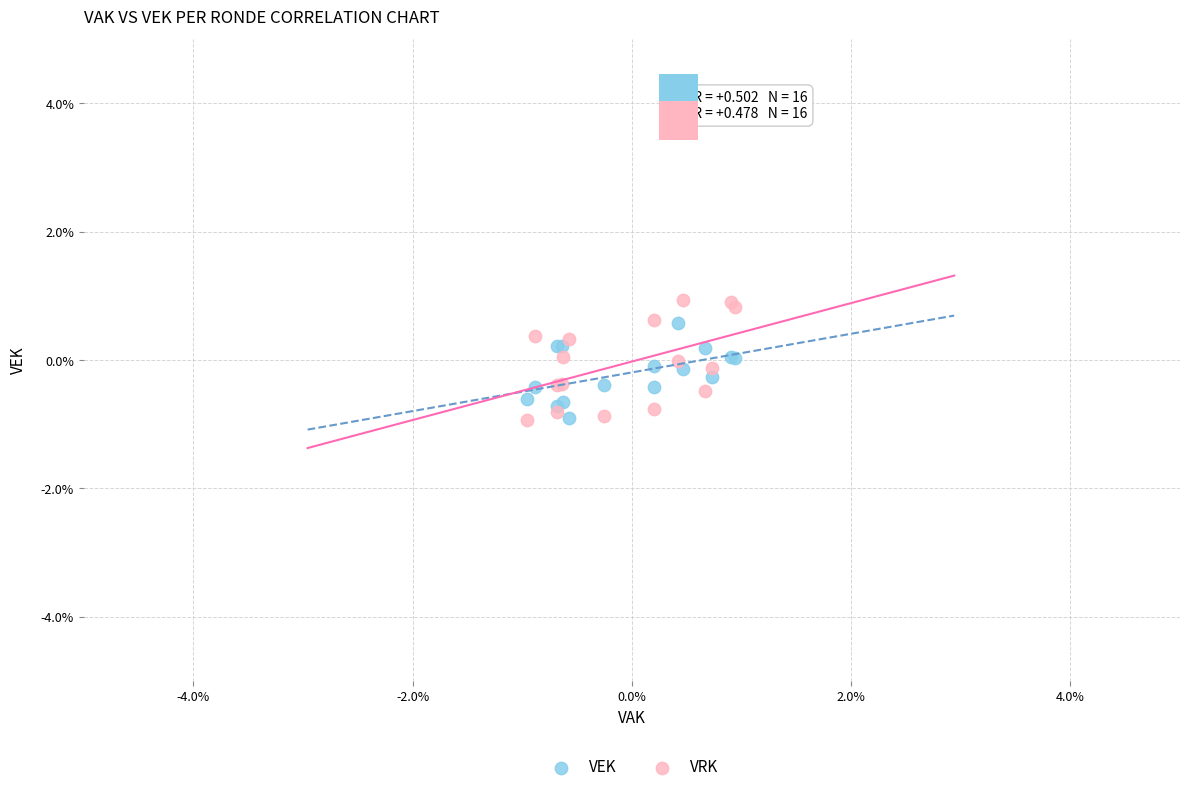

What are all the series names shown in the legend?

VEK, VRK